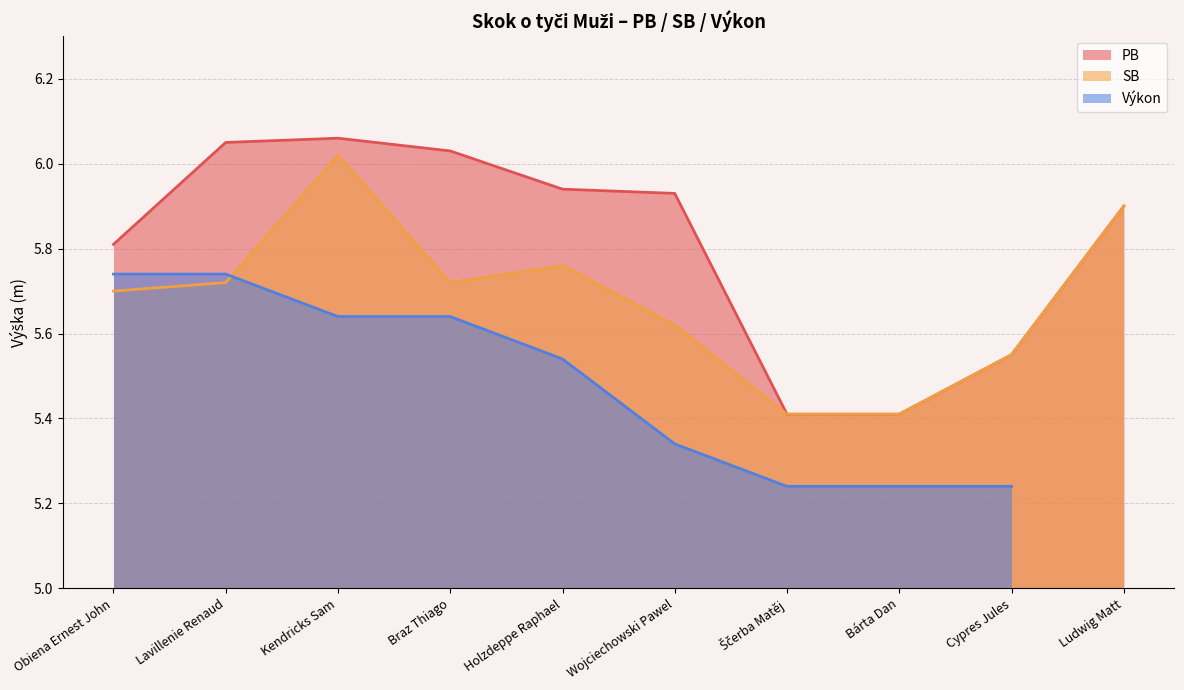

Is the value of PB at Lavillenie Renaud greater than the value of SB at Cypres Jules?

Yes